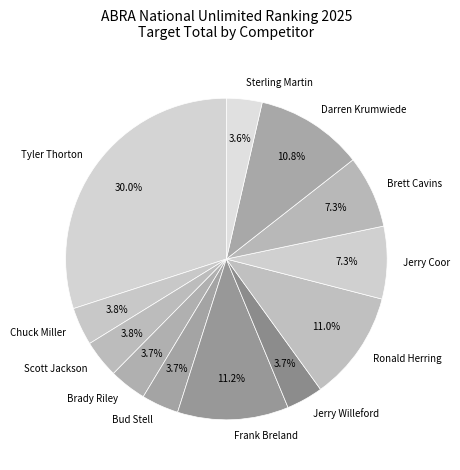

To the nearest percent, what portion does Jerry Willeford represent?

4%